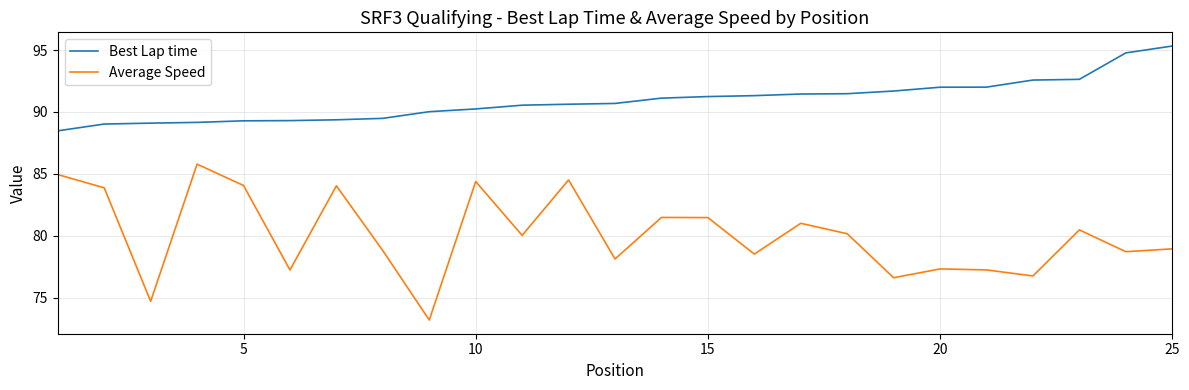

What is the maximum value for Average Speed?

85.8